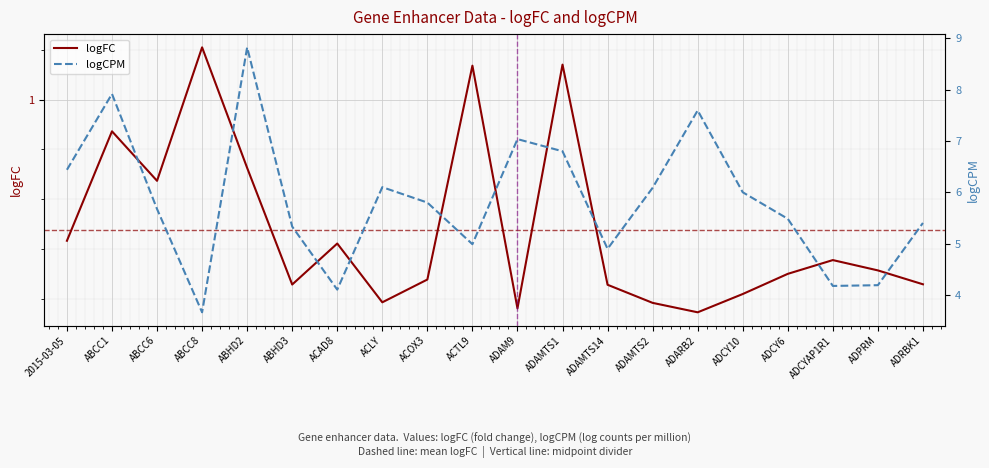

True or false: logFC and logCPM cross at least once.

False